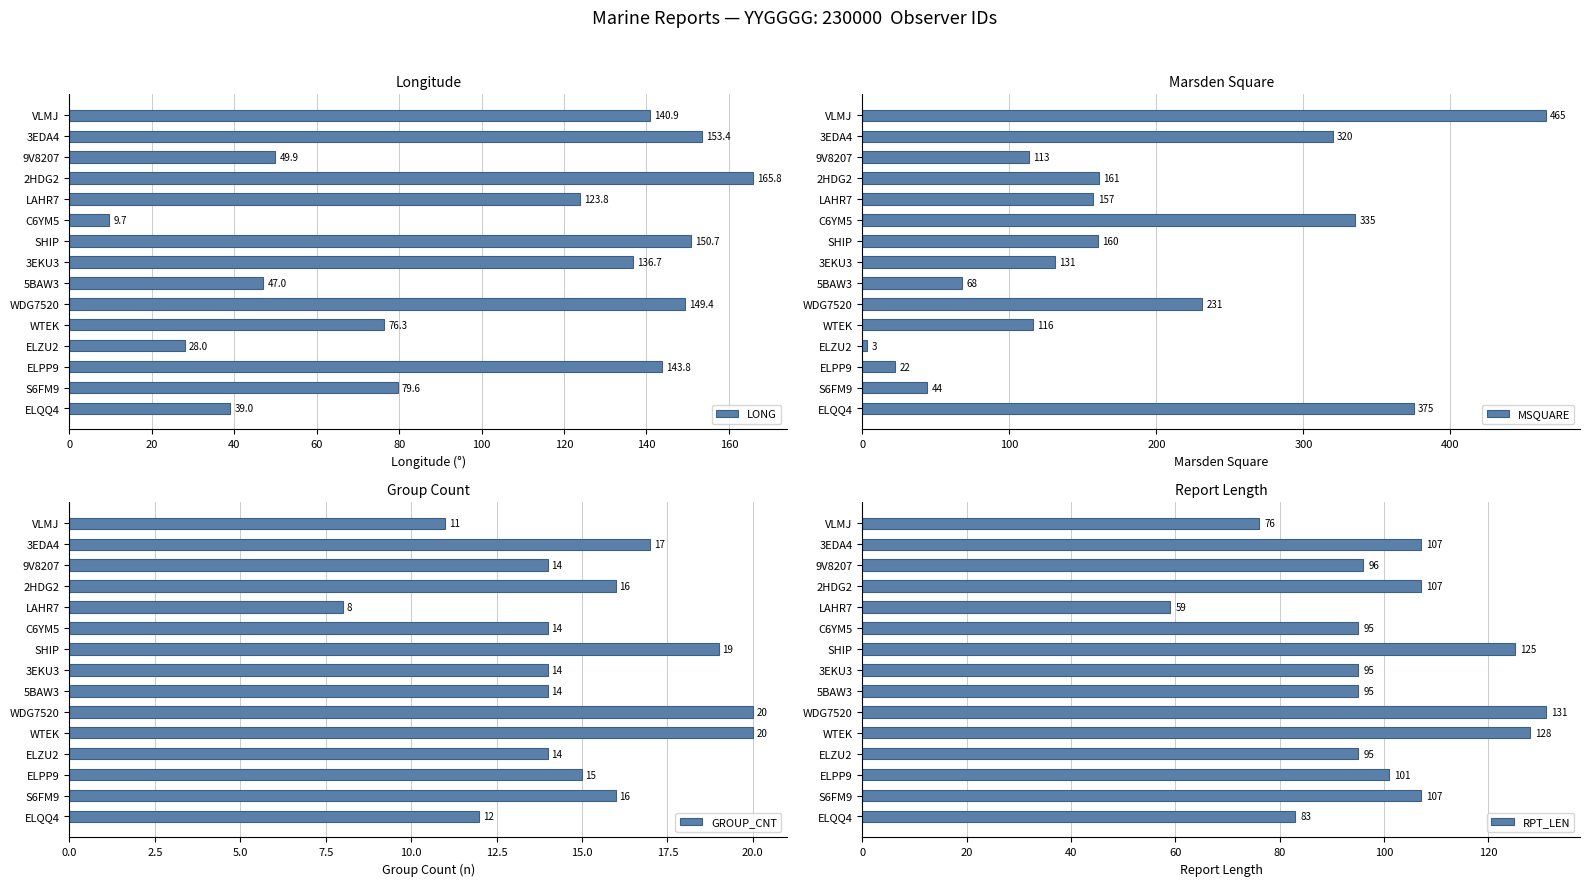

Does the chart contain stacked bars?

No